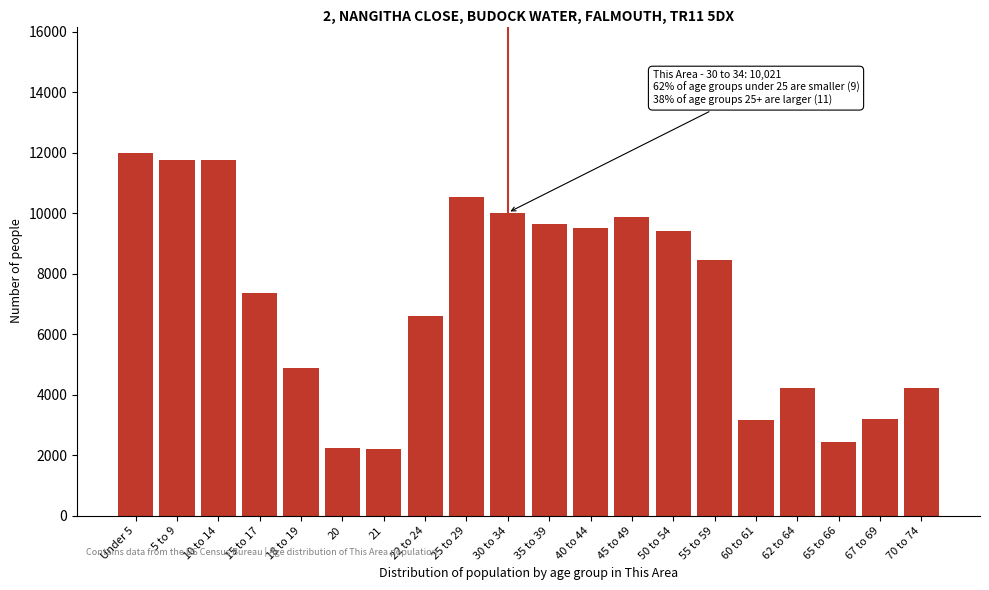

What is the difference between the maximum and minimum values?

9775